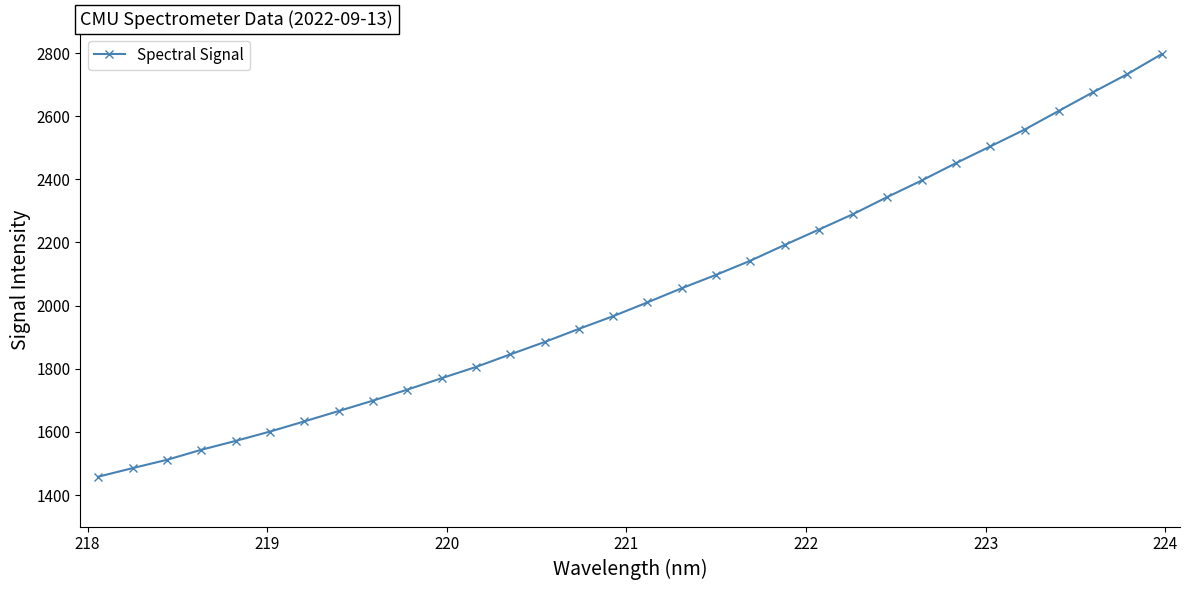

True or false: there are more than 2 points higher than both neighbors.

False